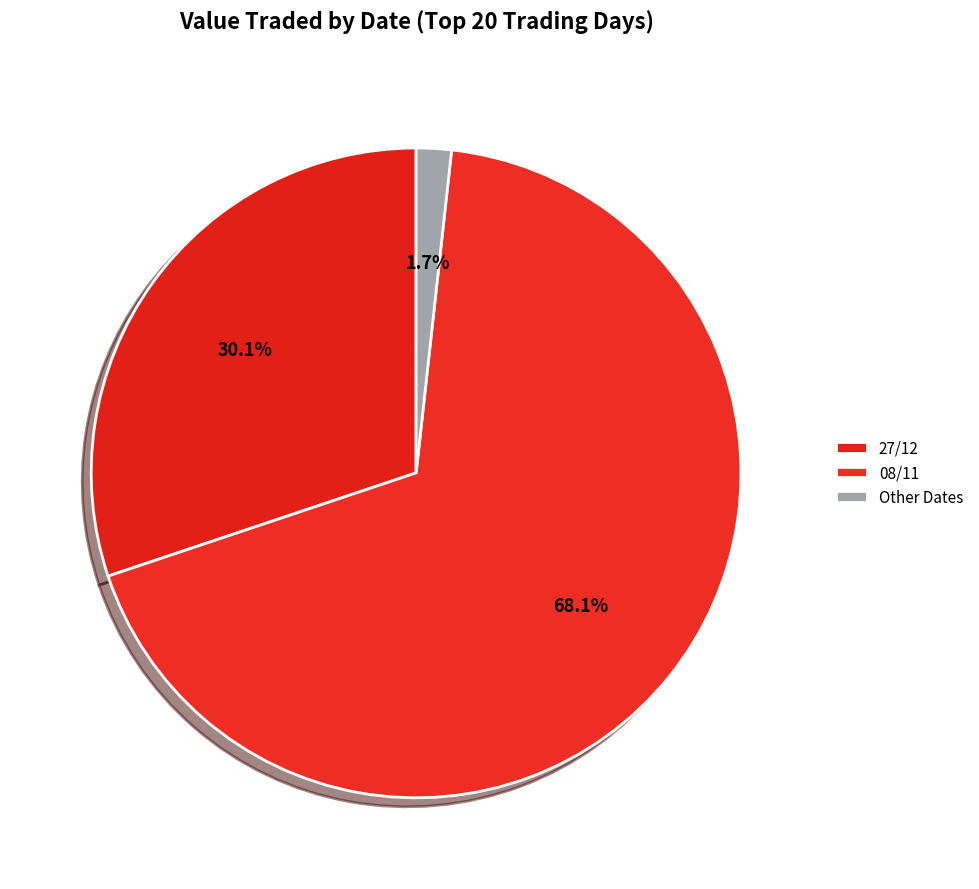

How many slices are in this pie chart?

3